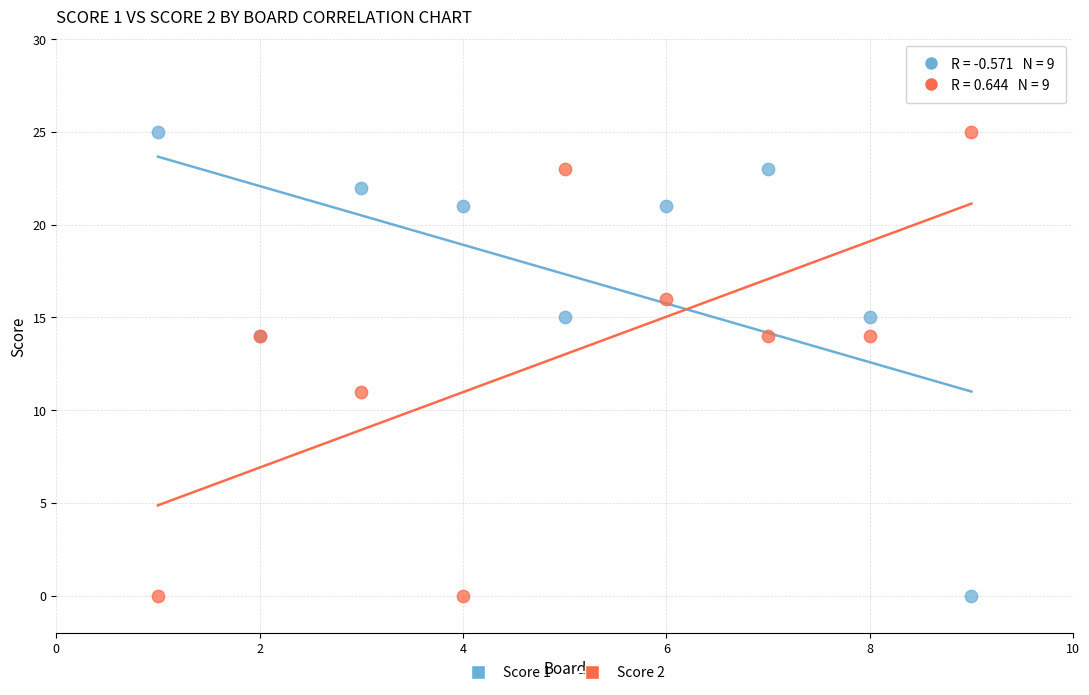

What is the X range (max minus min) for the scatter plot?

8